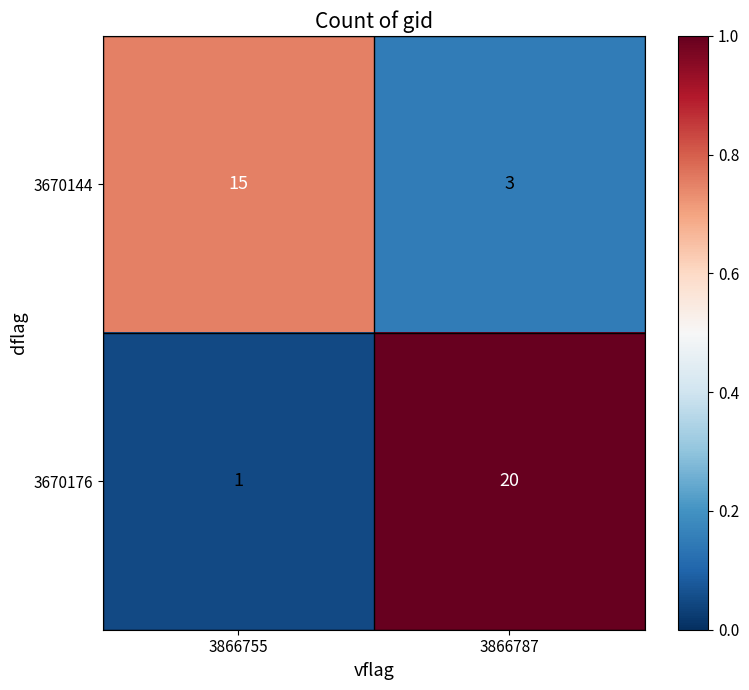

Reading left to right, extract all data points from this chart.

3670144: 3866755=15	3866787=3
3670176: 3866755=1	3866787=20